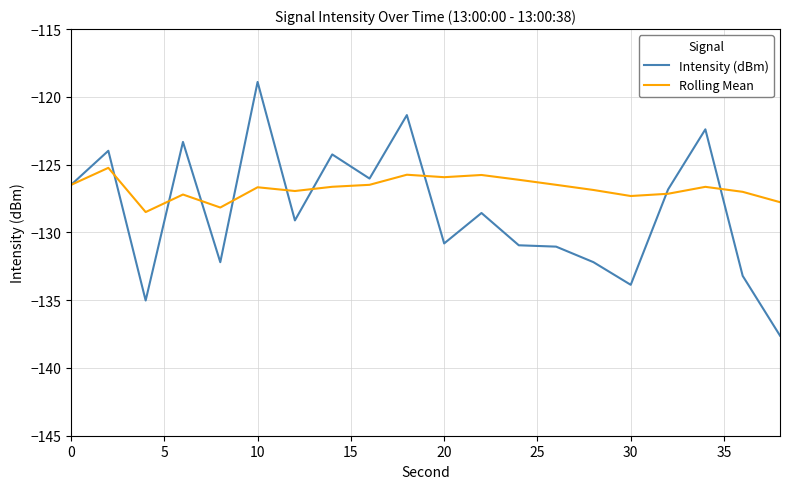

Which series has the largest total across all categories?

Rolling Mean